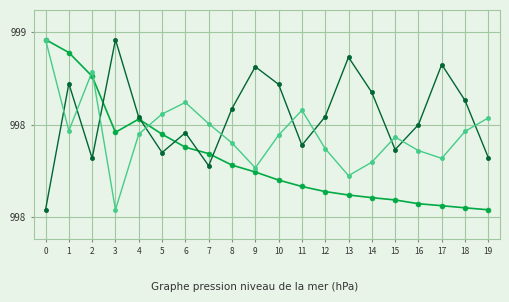

Is this an area chart (filled region under the line)?

No